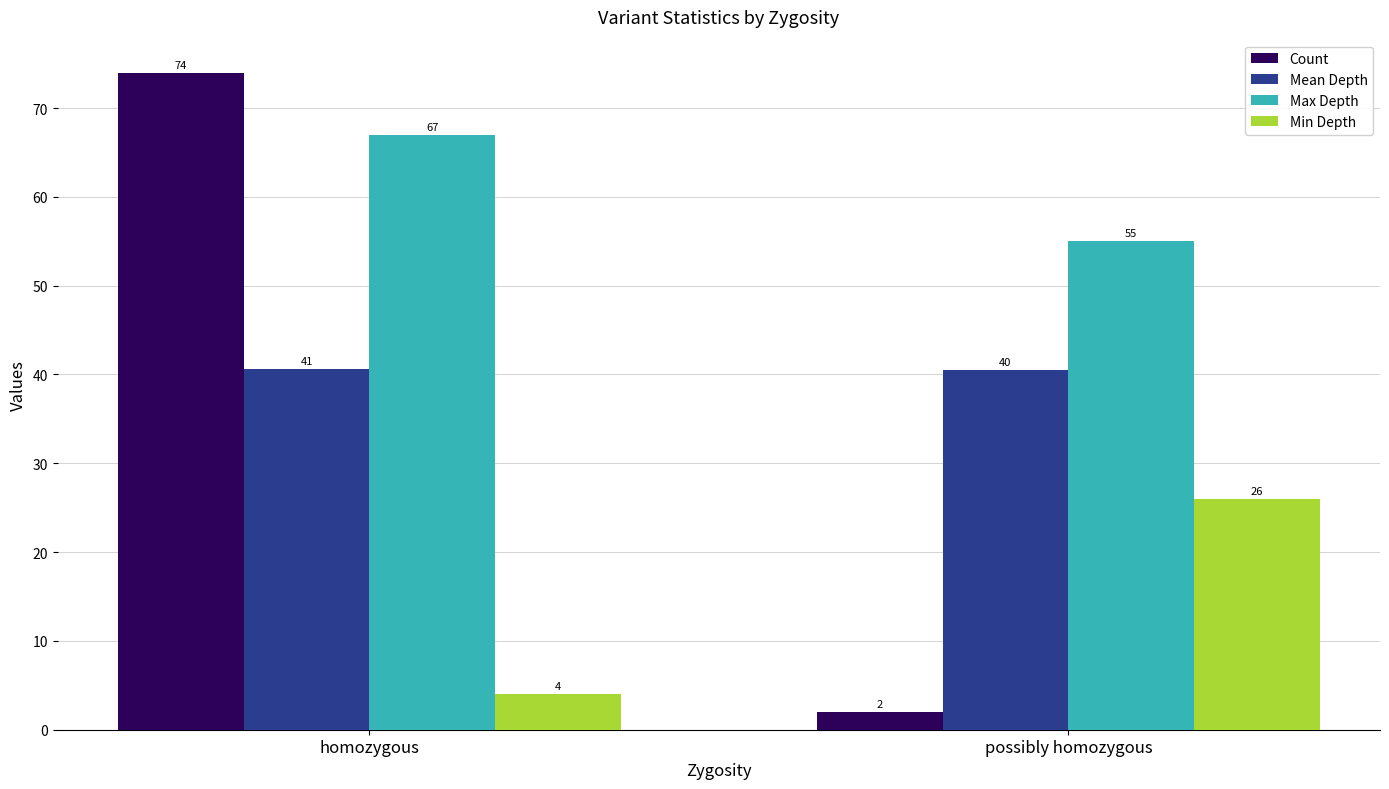

Are the bars grouped side by side (vs. stacked)?

Yes